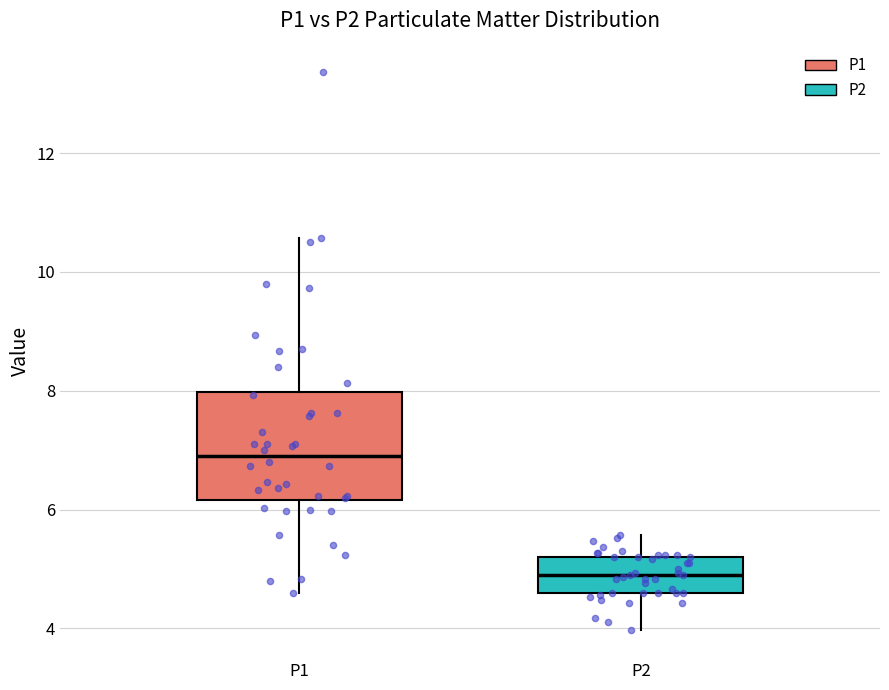

Which box's median line is the highest?

P1